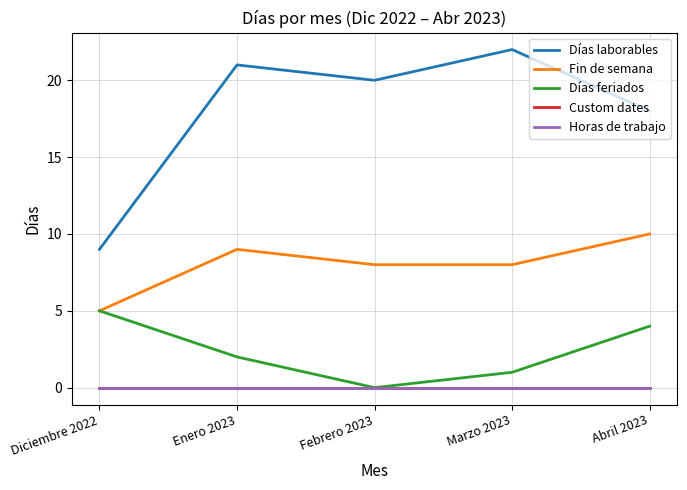

Does the chart display data point markers on the line(s)?

No